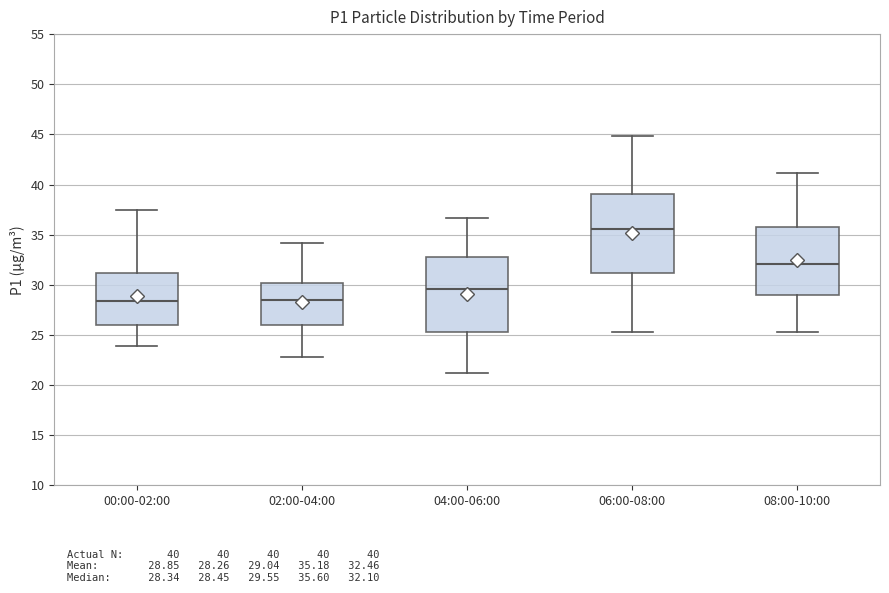

Reading left to right, read every box against the y-axis: the position of its median line, the range the box covers, and the ends of its whiskers. The values are not printed on the chart, so give them approximately, as read against the axis.

00:00-02:00: median 28.5, box 26.0 to 31.0, whiskers 24.0 to 37.5
02:00-04:00: median 28.5, box 26.0 to 30.0, whiskers 23.0 to 34.0
04:00-06:00: median 29.5, box 25.5 to 33.0, whiskers 21.0 to 36.5
06:00-08:00: median 35.5, box 31.0 to 39.0, whiskers 25.5 to 45.0
08:00-10:00: median 32.0, box 29.0 to 36.0, whiskers 25.5 to 41.0